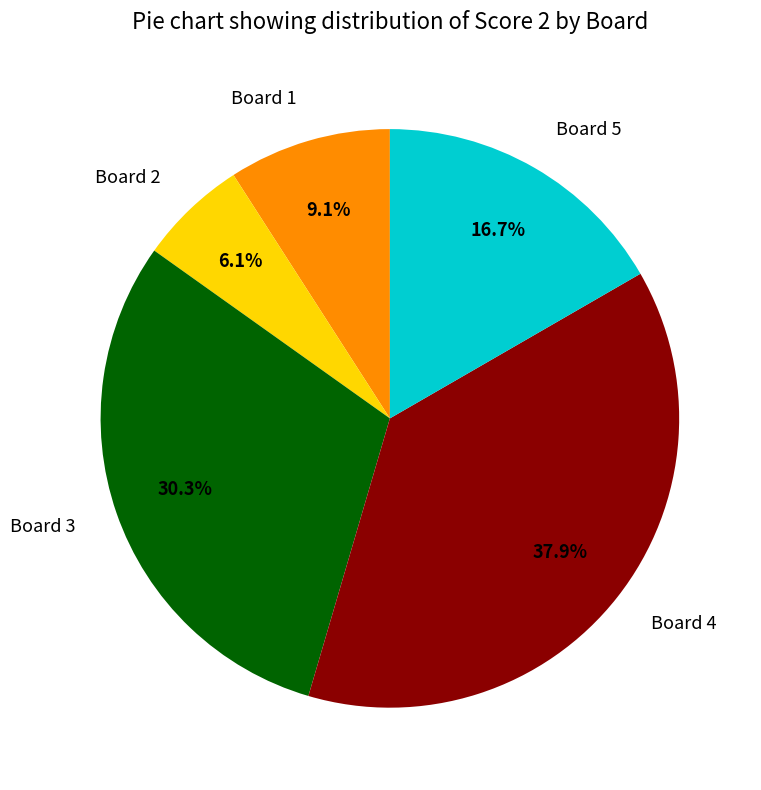

Count the number of slices in the pie.

5